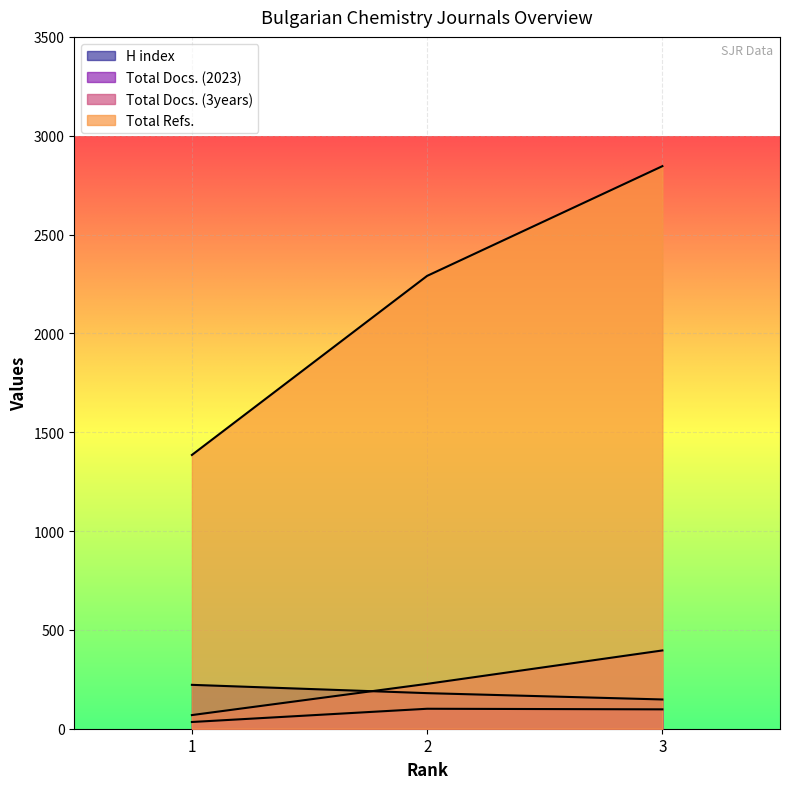

Read the H index value at 3, to the nearest 10.

150